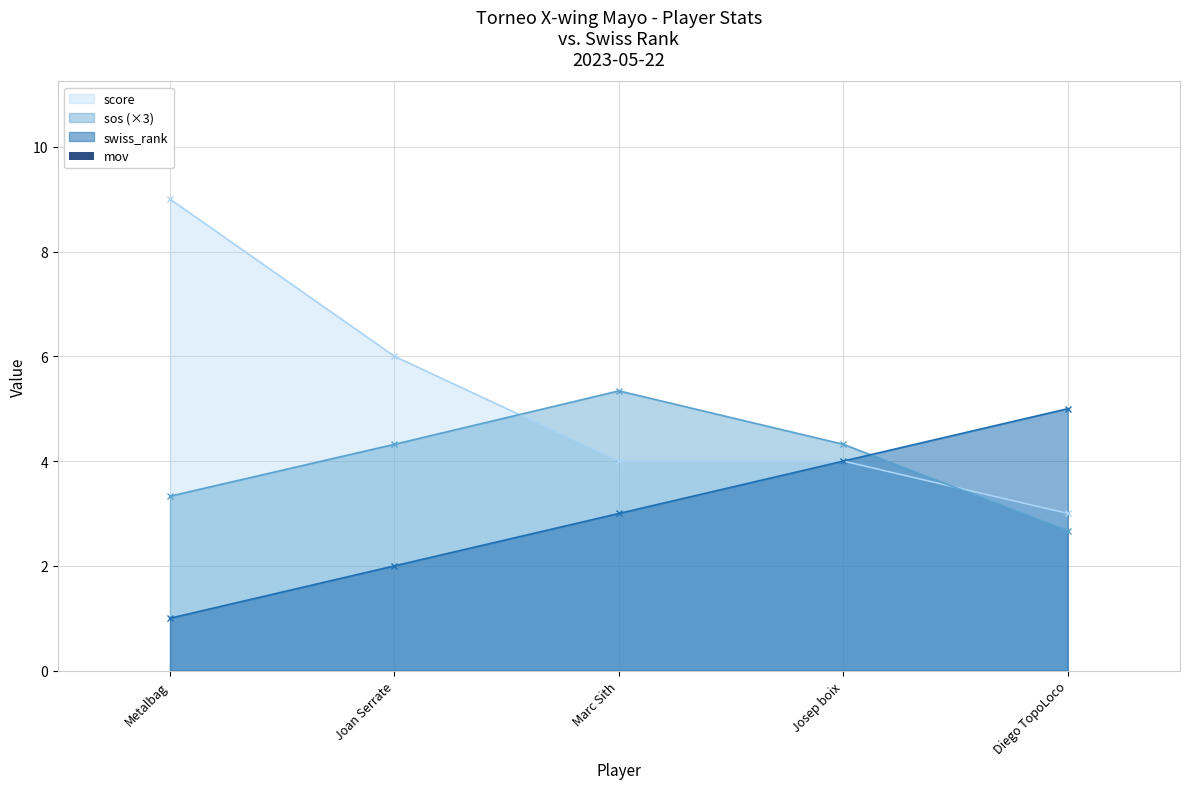

The score series shows 6.0 at Joan Serrate. True or false?

True